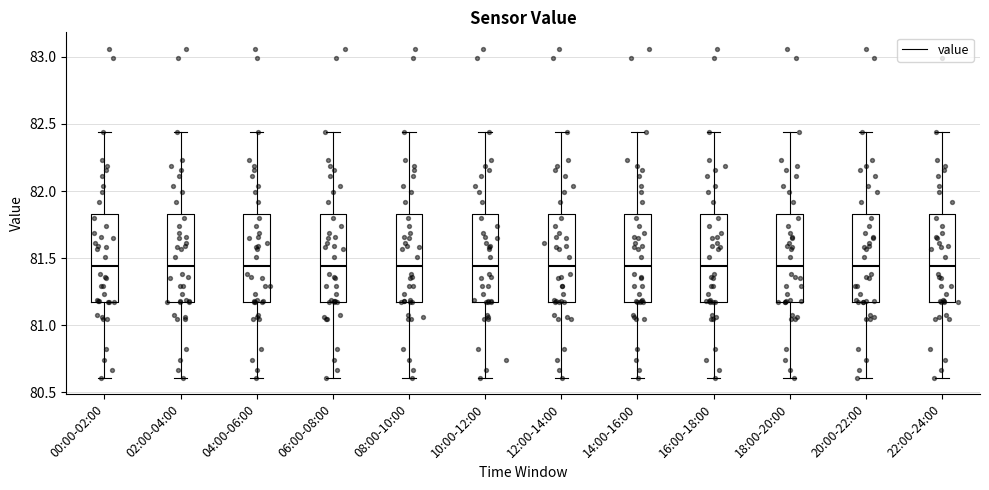

Where does the median line of the box for 04:00-06:00 sit on the y-axis? The values are not printed on the chart, so give them approximately, as read against the axis.

81.45